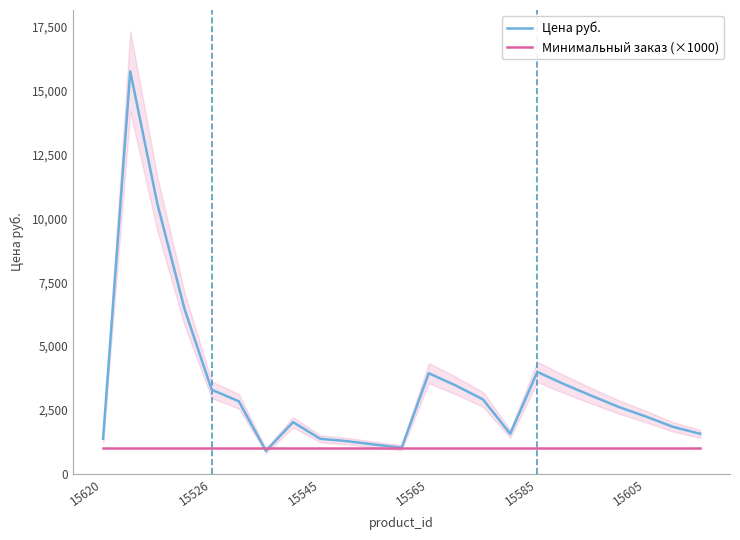

Rank the series at 11 from lowest to highest value.

Минимальный заказ (×1000), Цена руб.